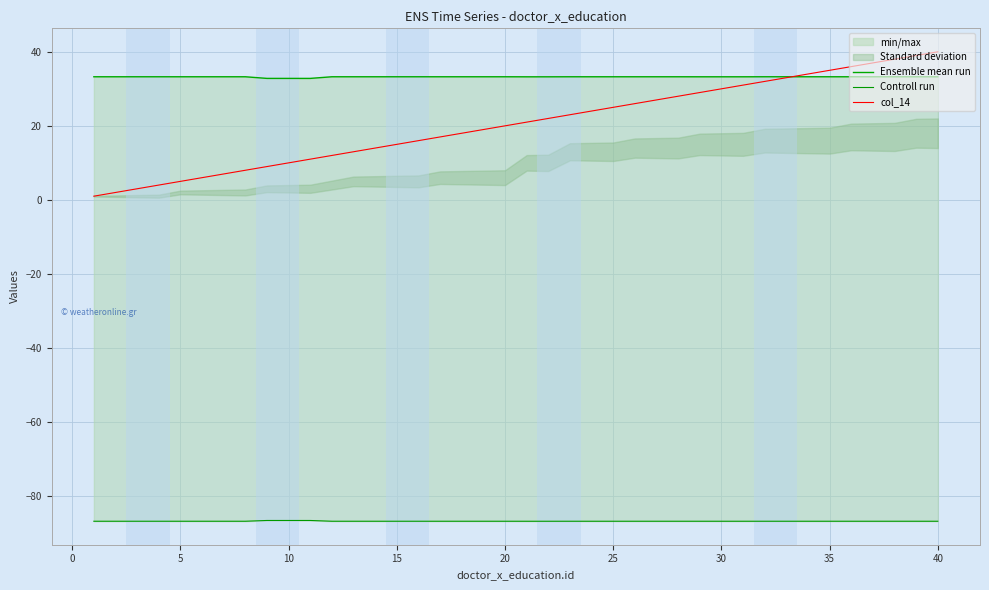

The col_14 series shows 25 at 25. True or false?

True